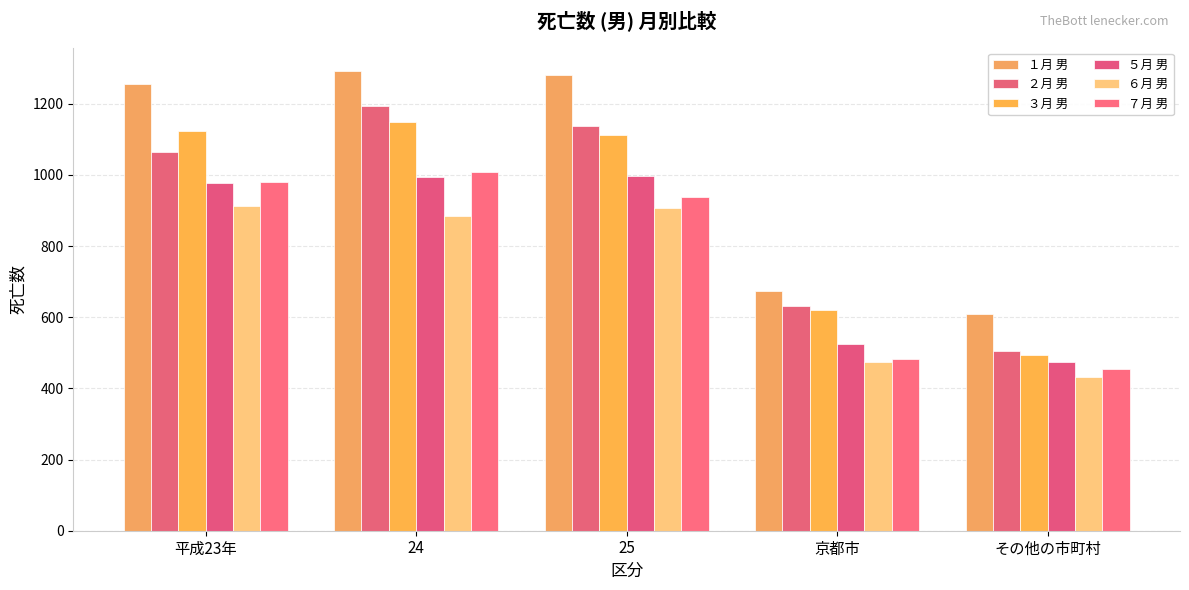

What is the sum of all １月 男 values?

5112